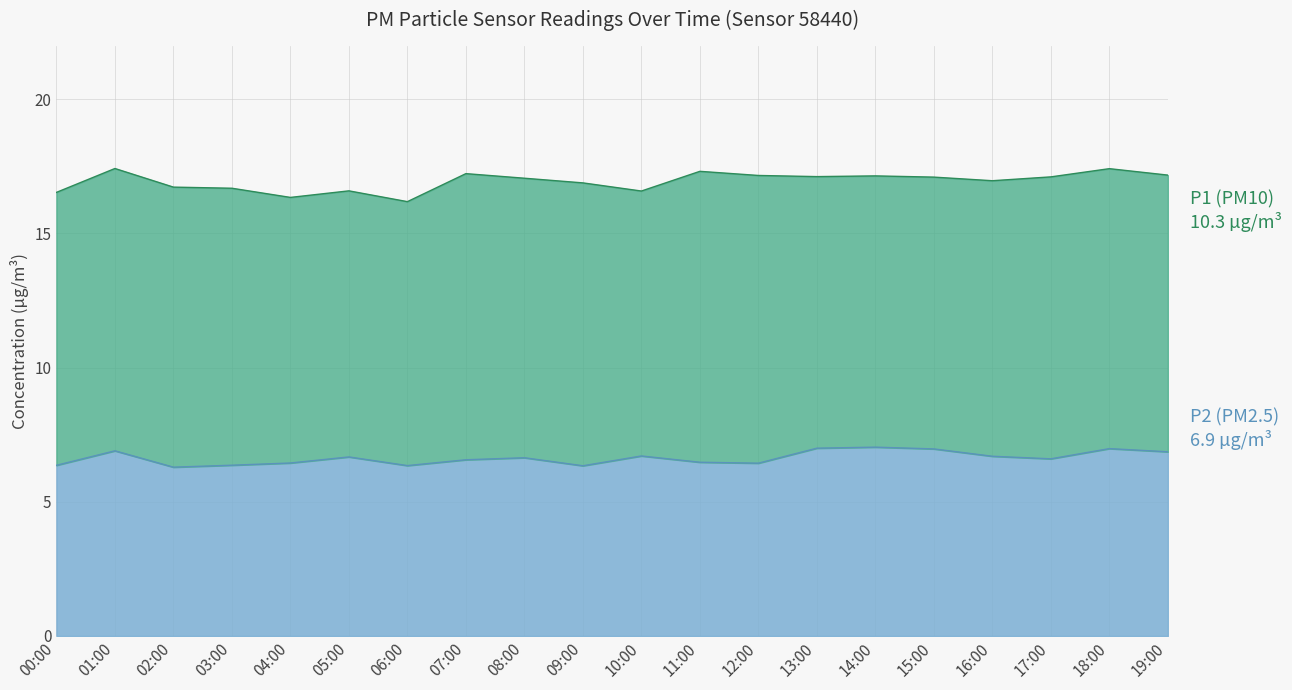

Rank the series at 06:00 from lowest to highest value.

P2, P1